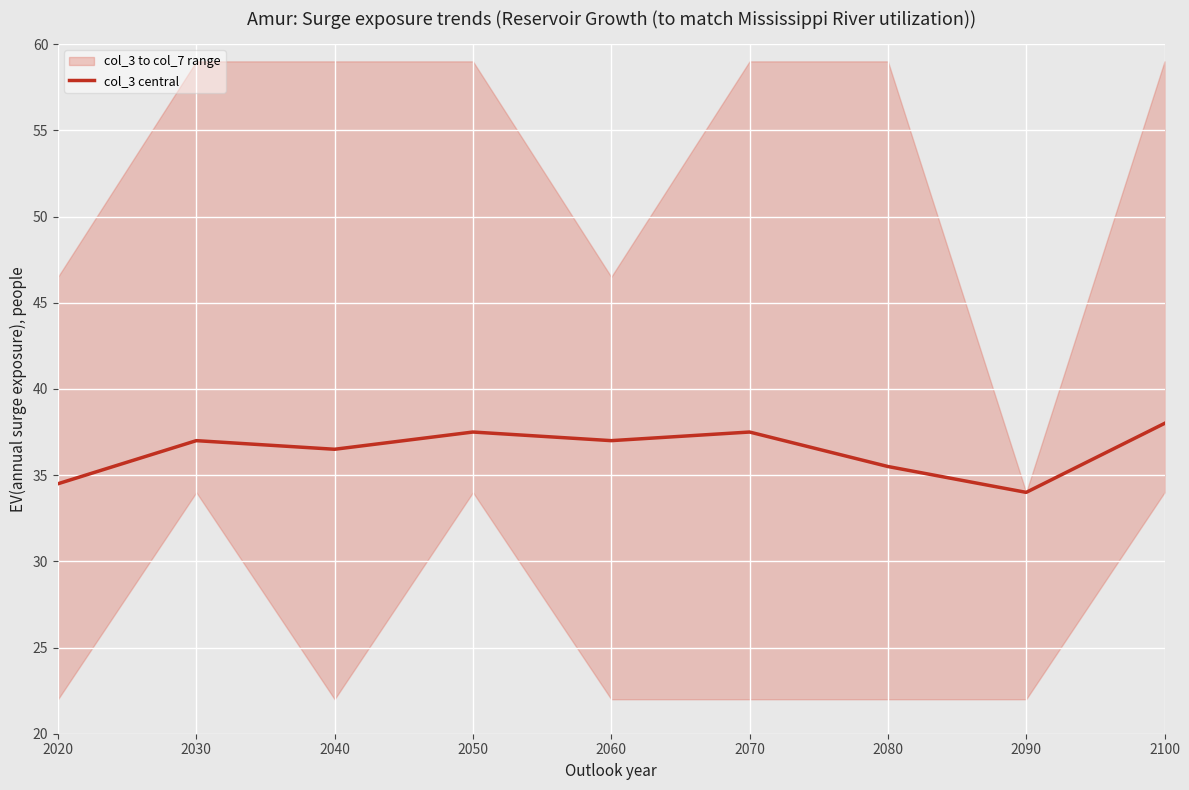

Reading left to right, transcribe all the data shown in this chart.

34.5	37.0	36.5	37.5	37.0	37.5	35.5	34.0	38.0